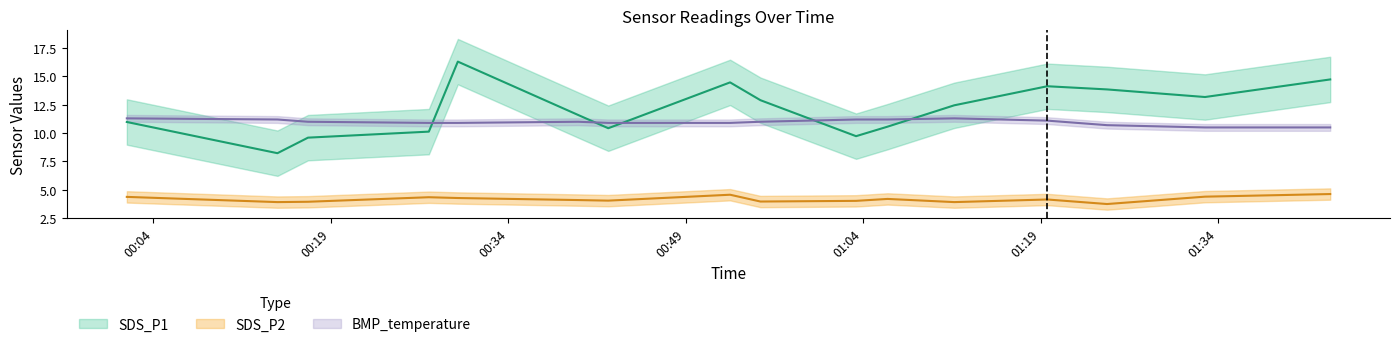

Does the chart have visible grid lines?

No